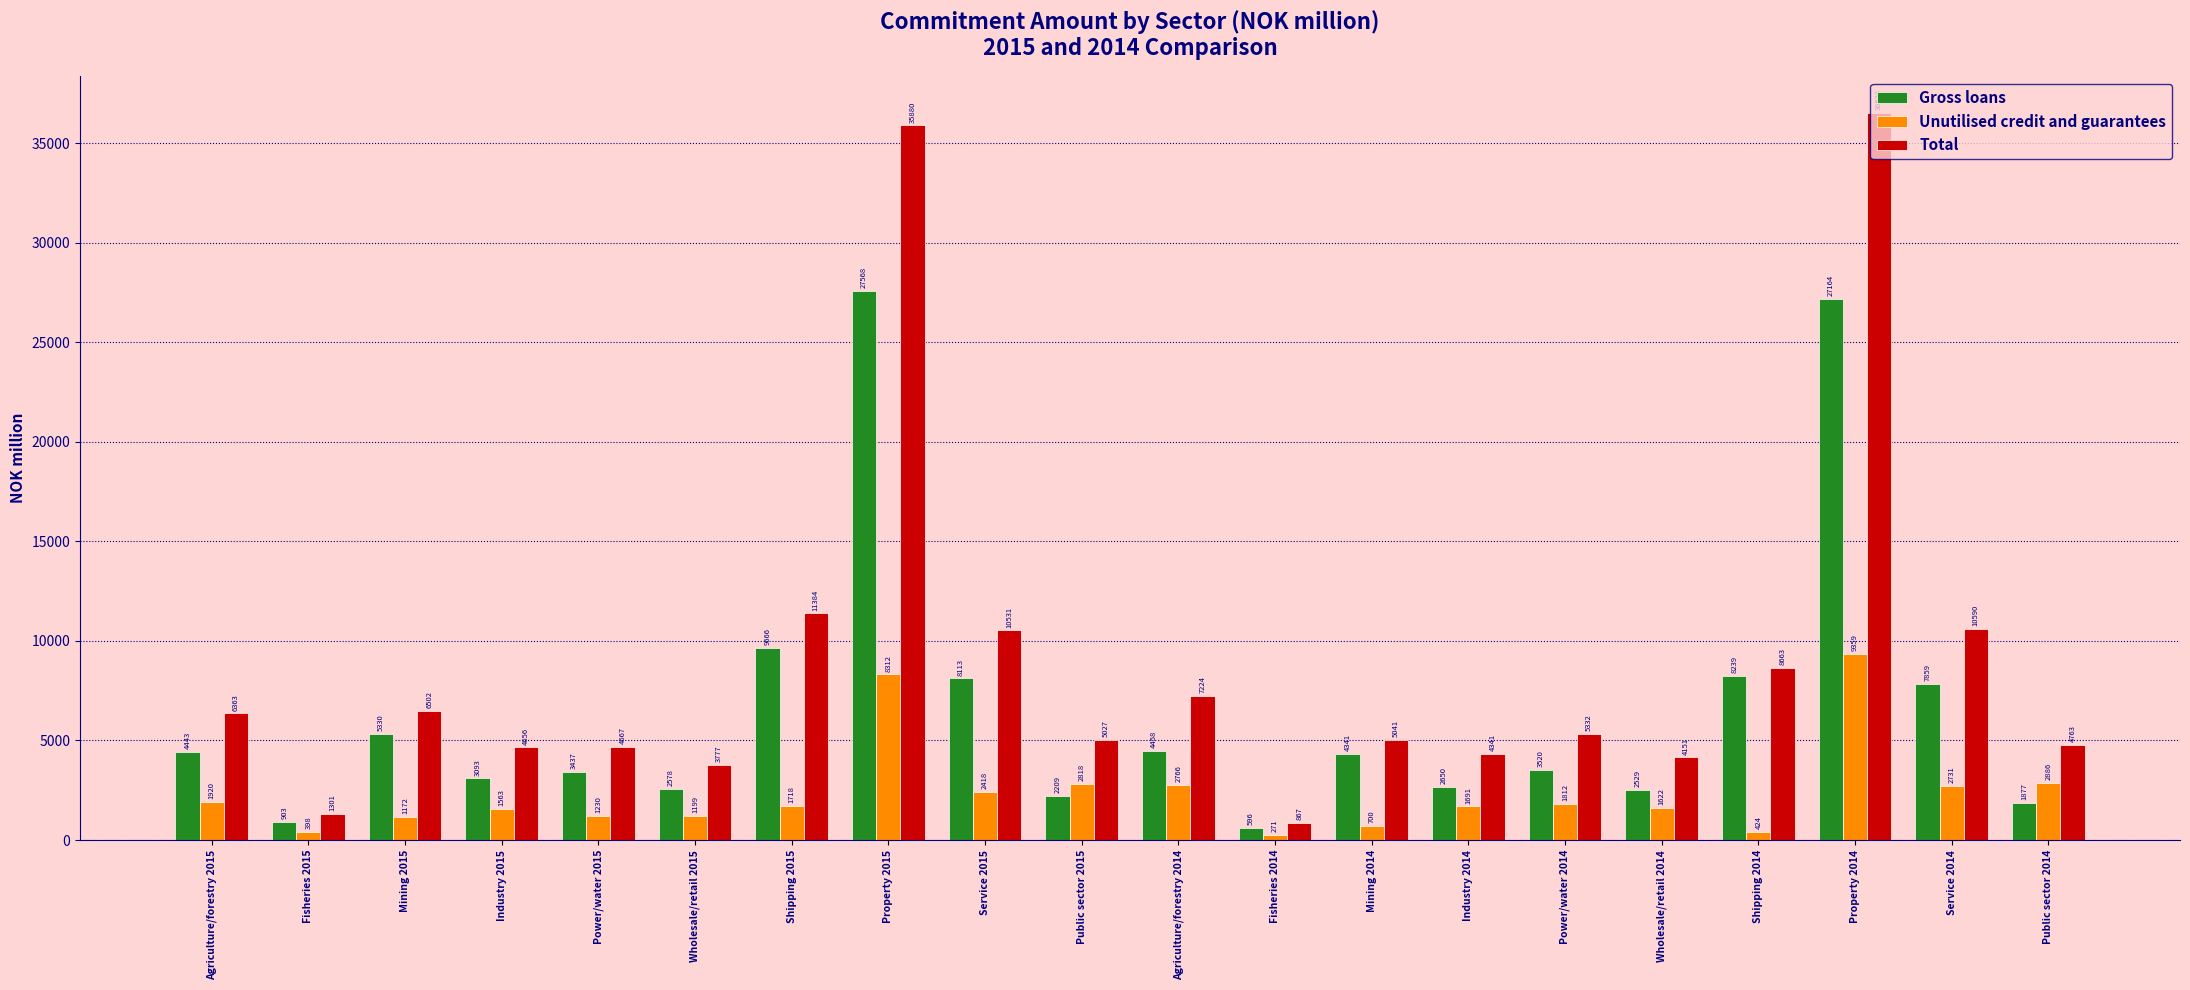

Reading left to right, extract all data points from this chart.

Gross loans: 4443	903	5330	3093	3437	2578	9666	27568	8113	2209	4458	596	4341	2650	3520	2529	8239	27164	7859	1877
Unutilised credit and guarantees: 1920	398	1172	1563	1230	1199	1718	8312	2418	2818	2766	271	700	1691	1812	1622	424	9359	2731	2886
Total: 6363	1301	6502	4656	4667	3777	11384	35880	10531	5027	7224	867	5041	4341	5332	4151	8663	36523	10590	4763